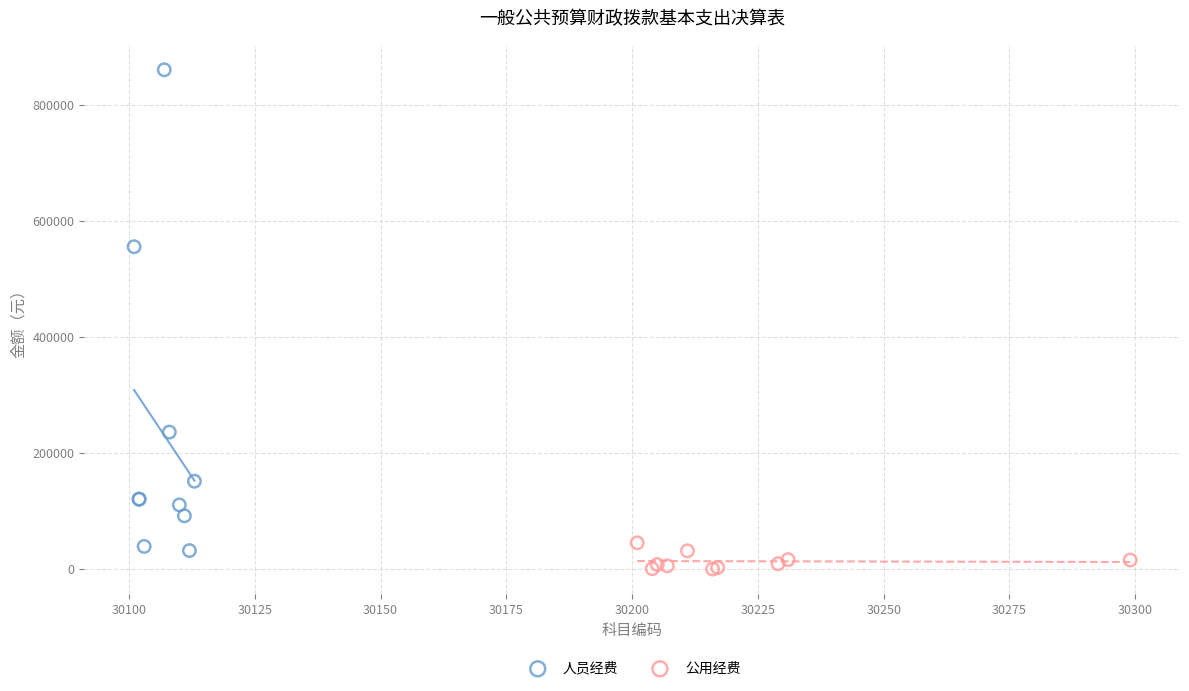

Which series has the largest Y range (max minus min)?

人员经费